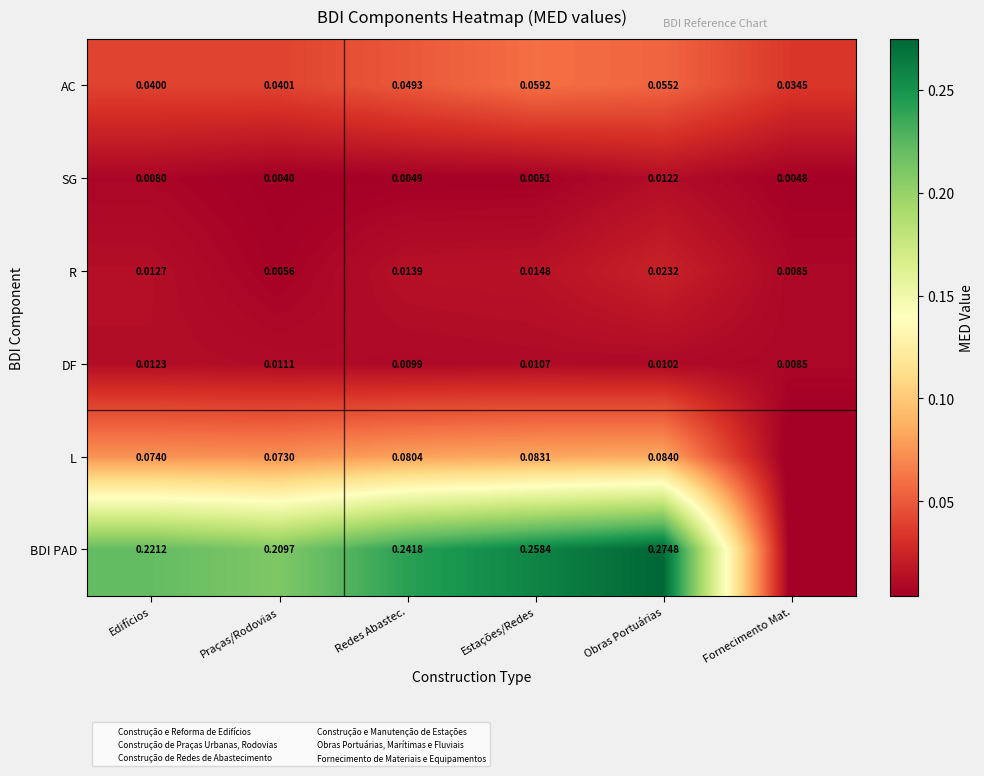

Count the AC values in the range 0 to 1.

6